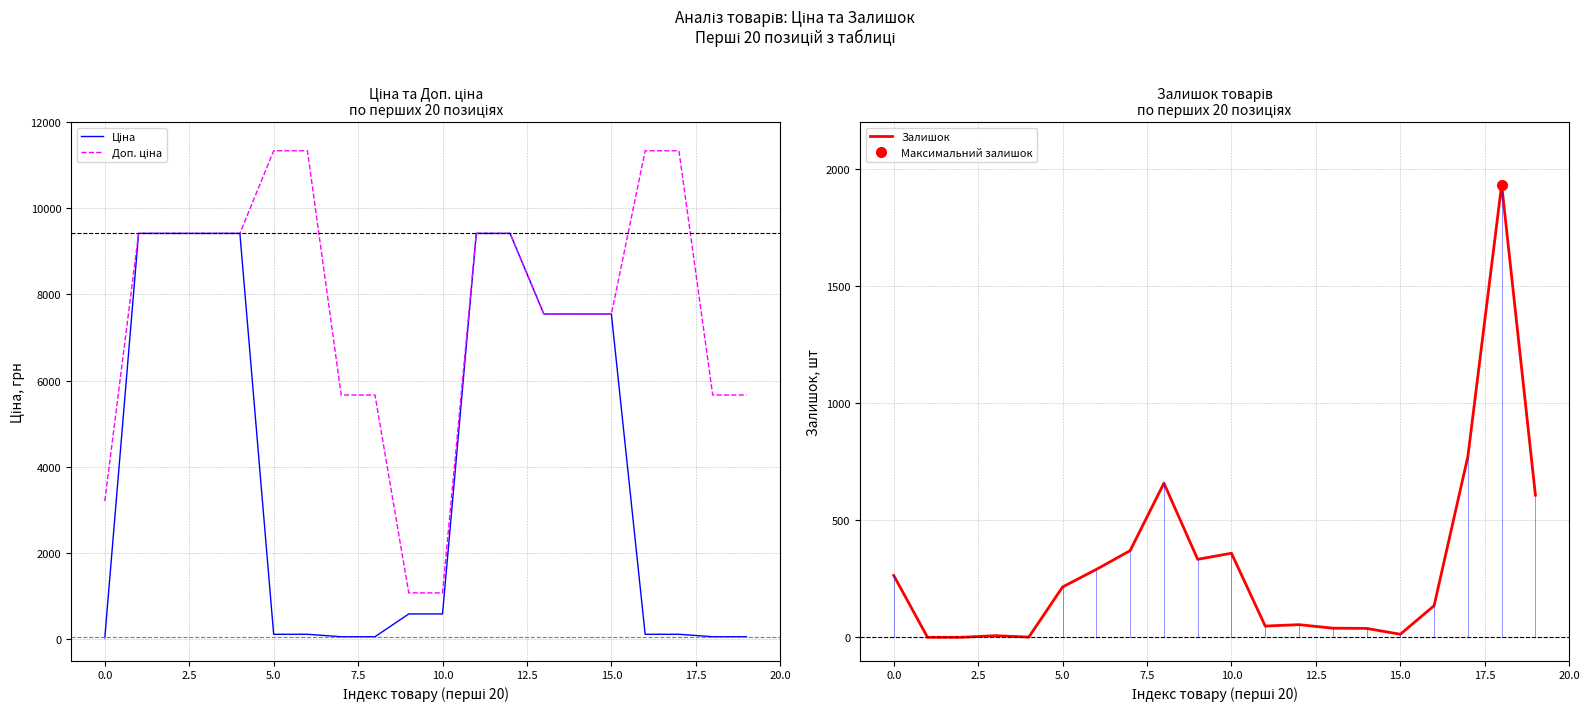

True or false: Доп. ціна and Залишок cross at least once.

False